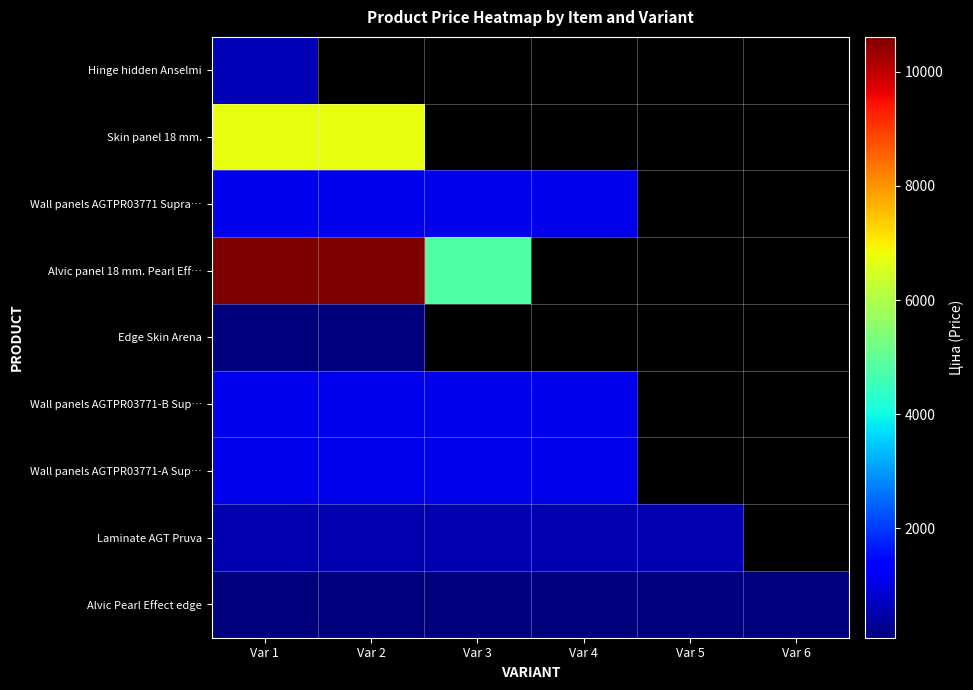

How many positive values does the Edge Skin Arena series have?

2